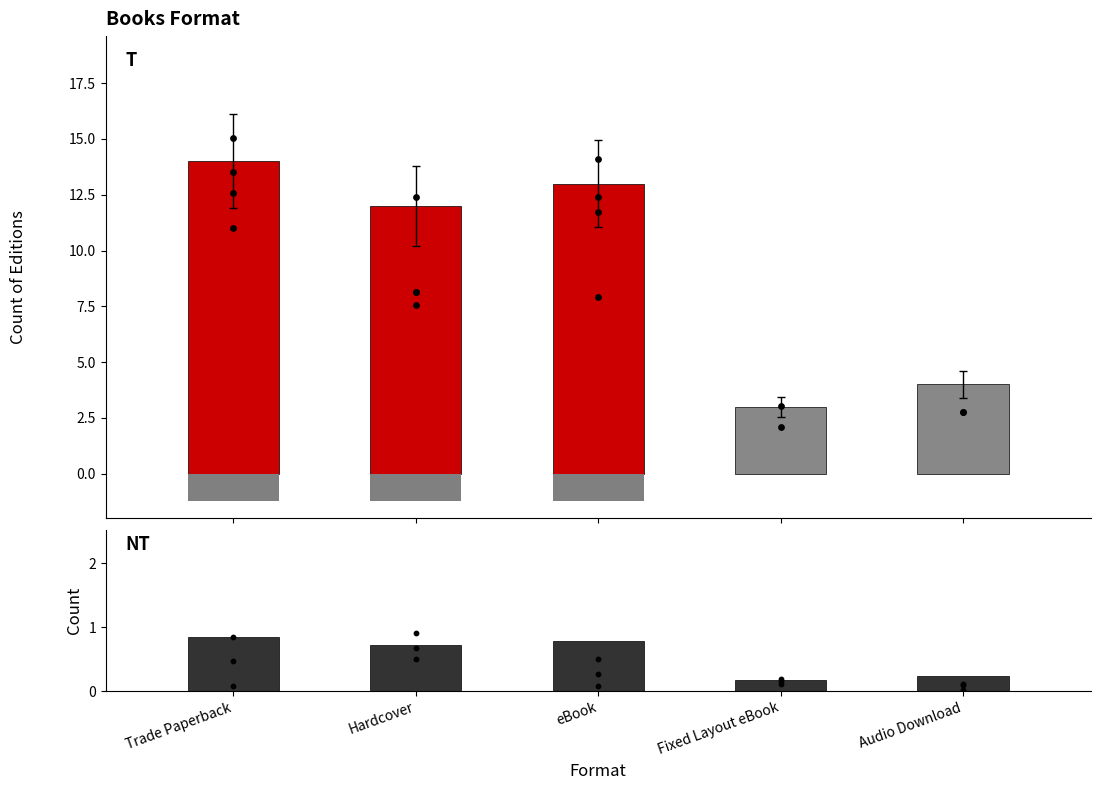

At how many categories does at least one series exceed 12?

2